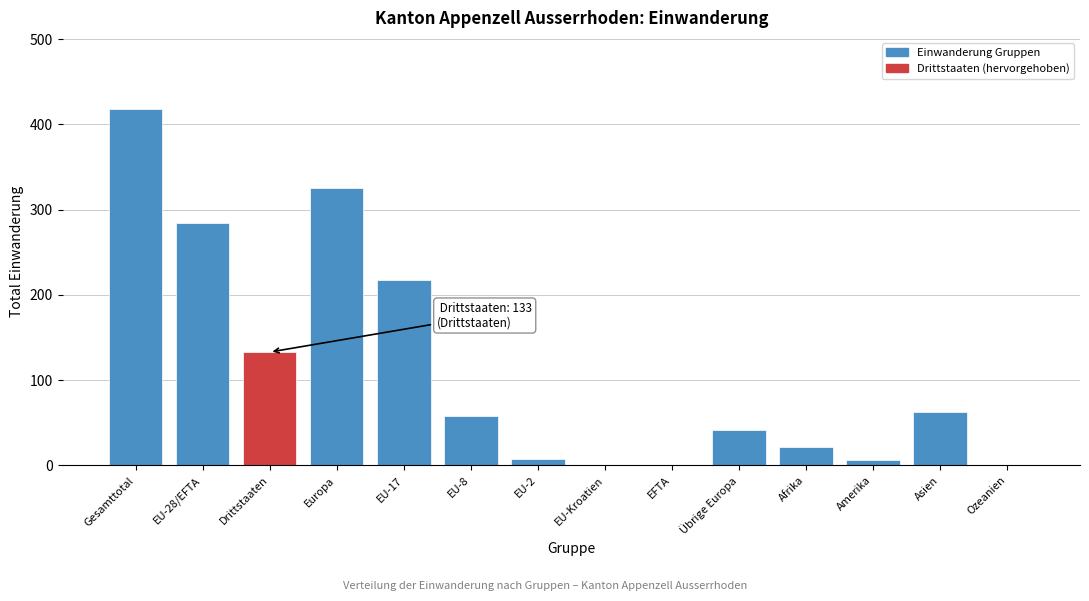

What is the sum of the values at EU-17 and Afrika?

240